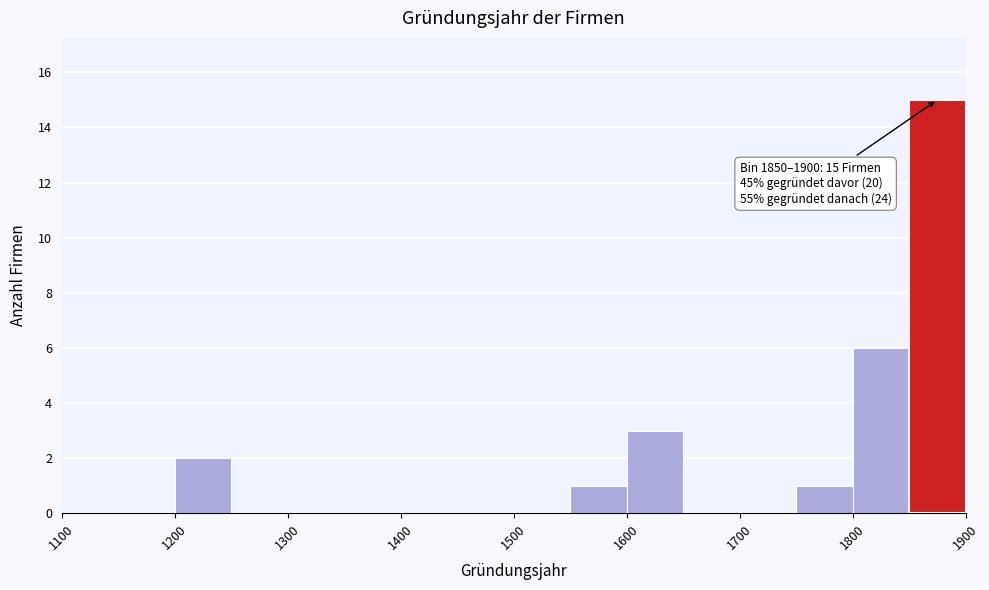

Which range on the x-axis has the tallest bar?

1850 to 1900